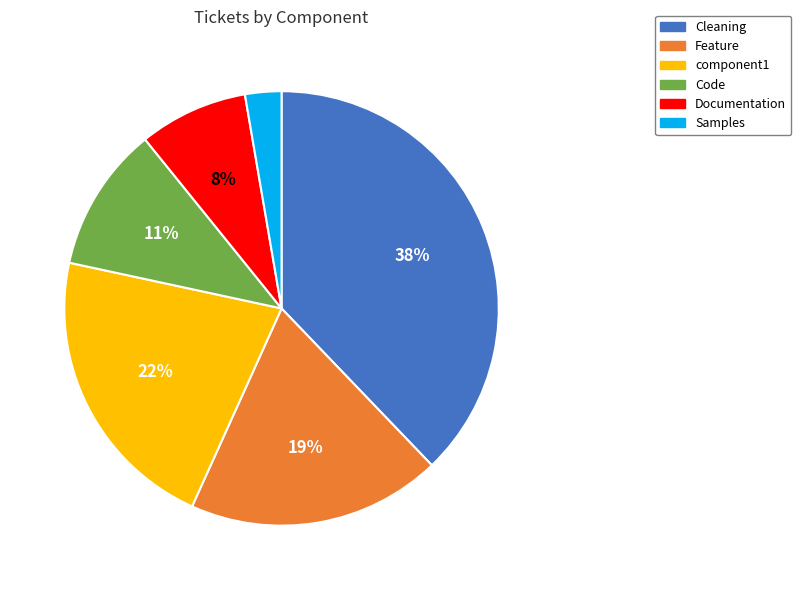

Count the number of slices in the pie.

6